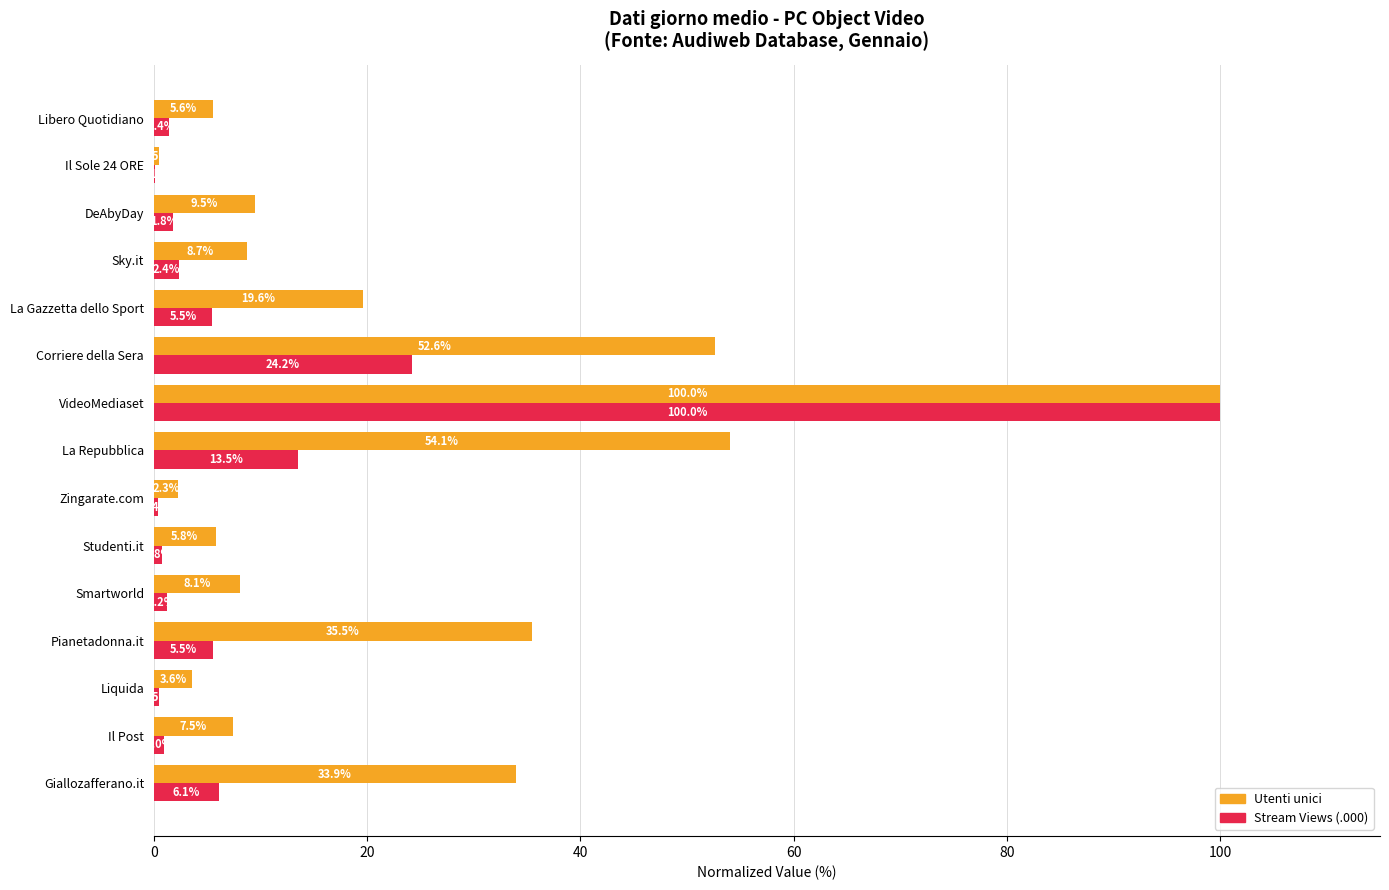

What is the approximate value of Utenti unici at Libero Quotidiano?

5.6